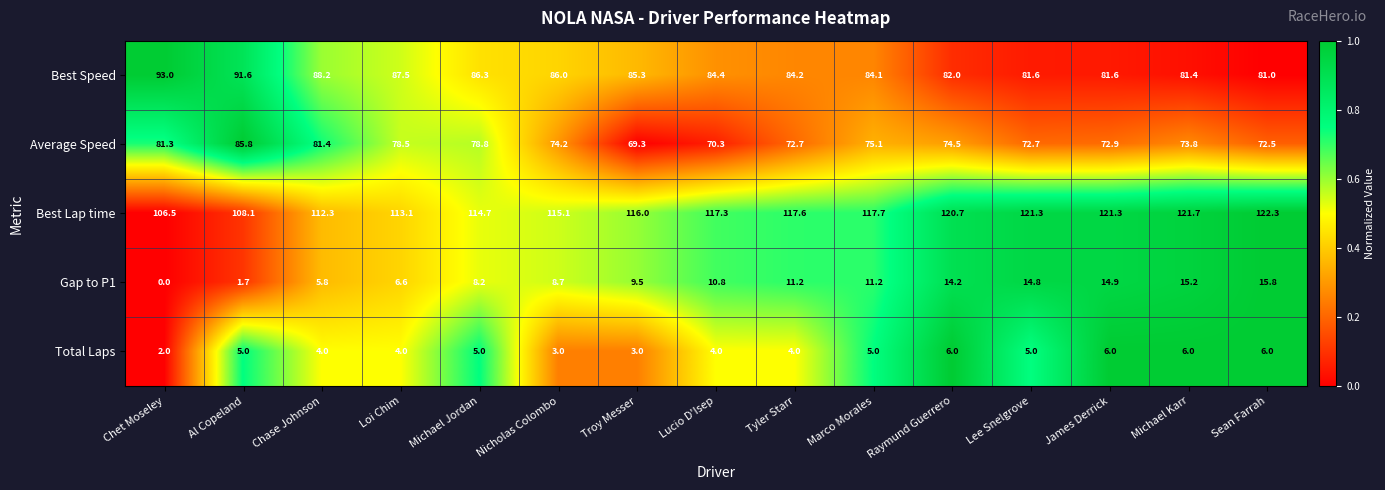

Which series has the largest total across all categories?

Best Lap time